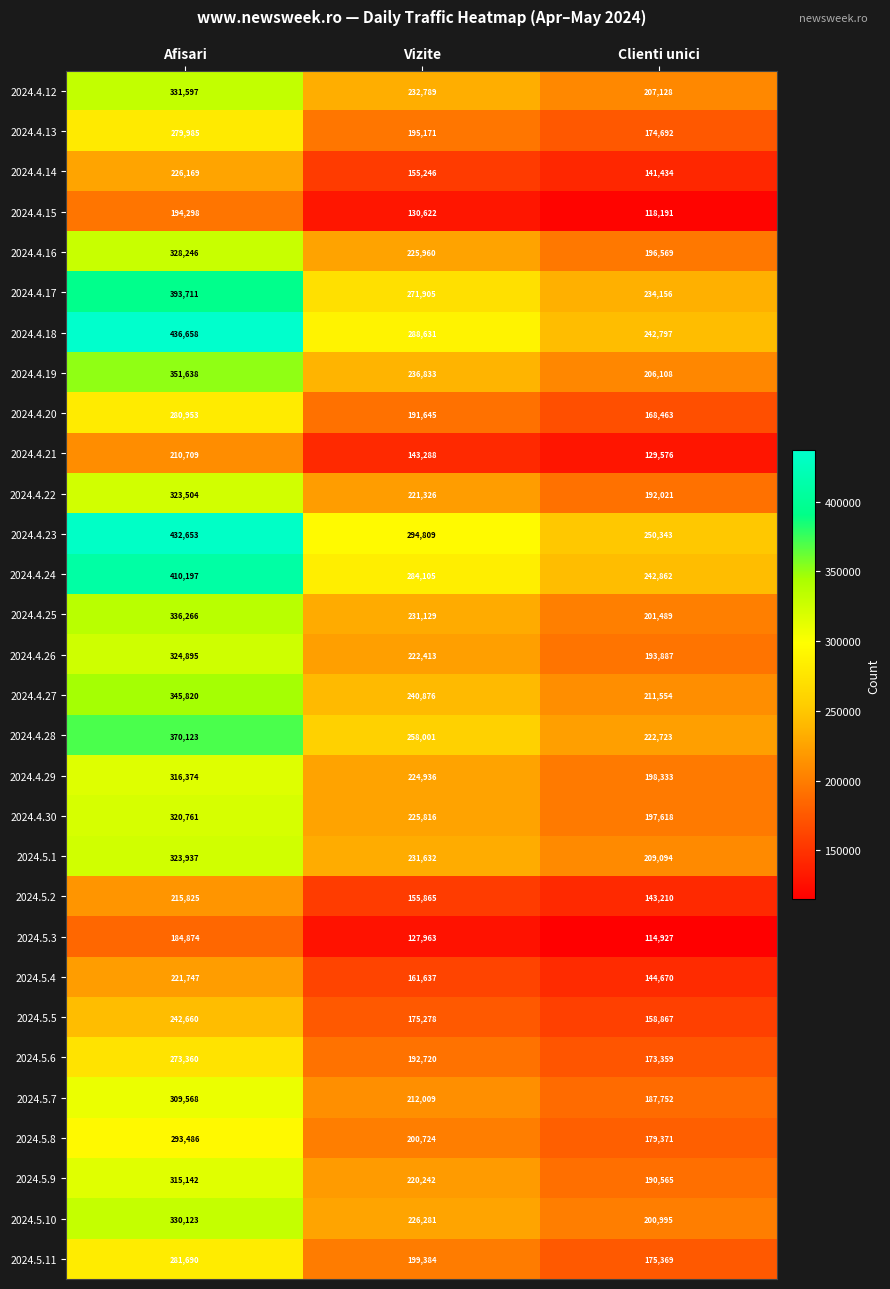

At how many categories does at least one series exceed 330931?

1